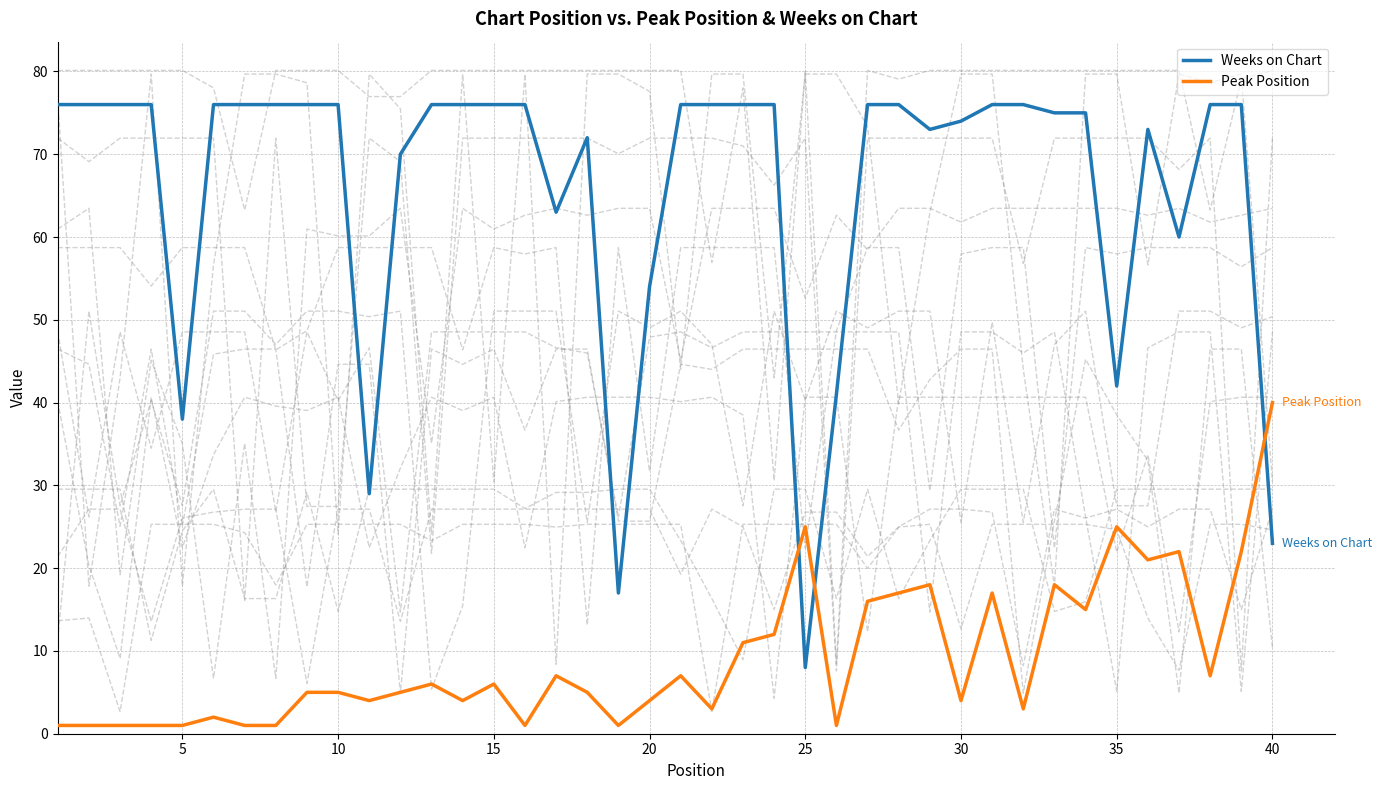

At how many categories does at least one series exceed 54?

32